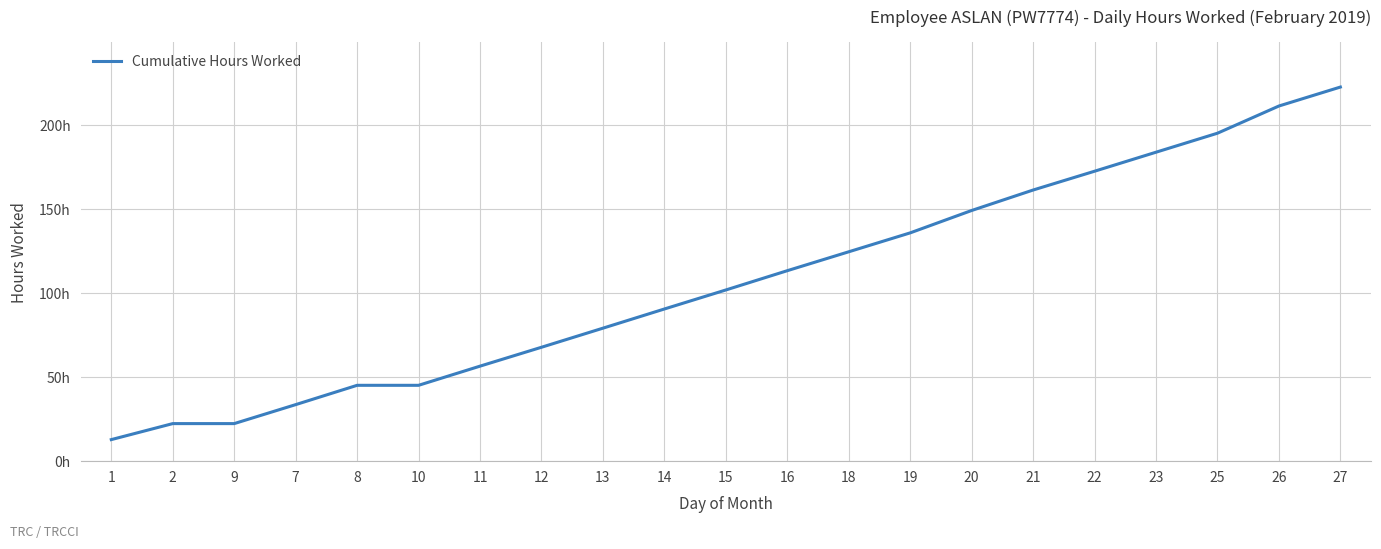

Does the chart display data point markers on the line(s)?

No